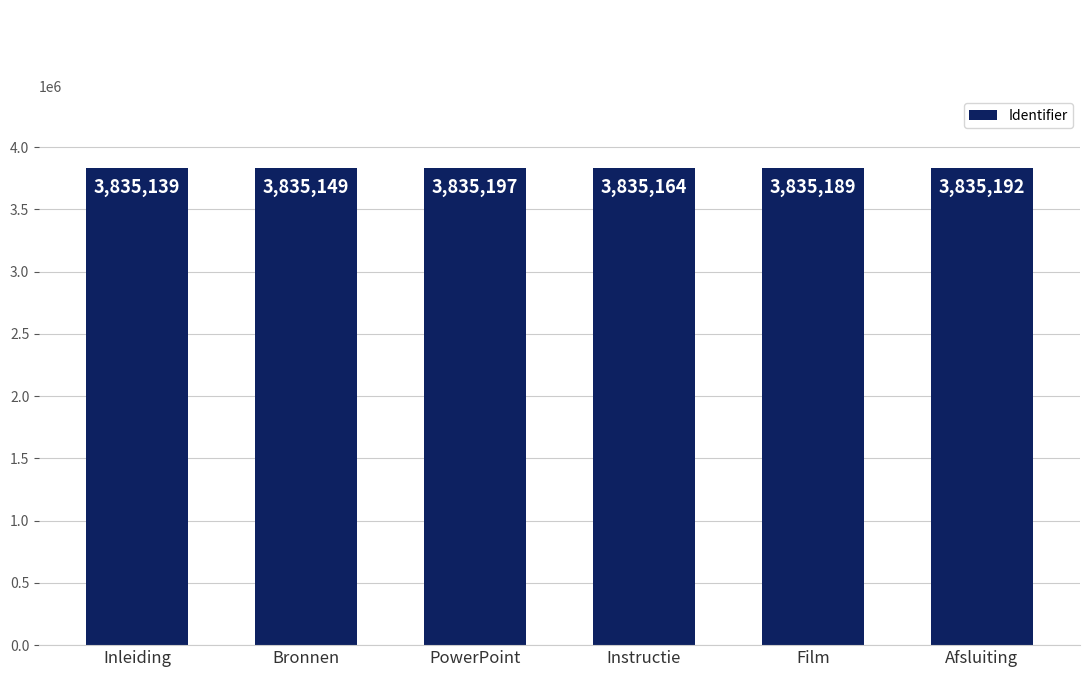

At which label is the value closest to 3835168?

Instructie